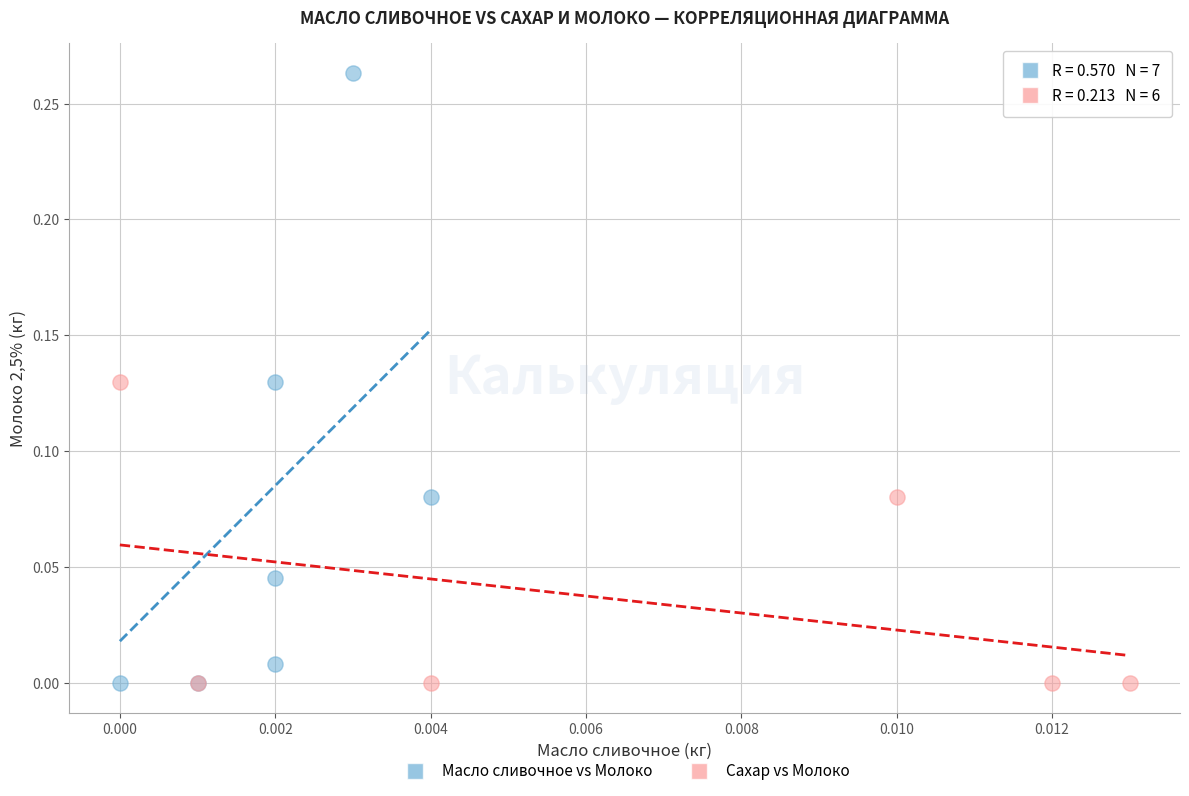

Which series has the widest spread of Y values?

Масло сливочное vs Молоко